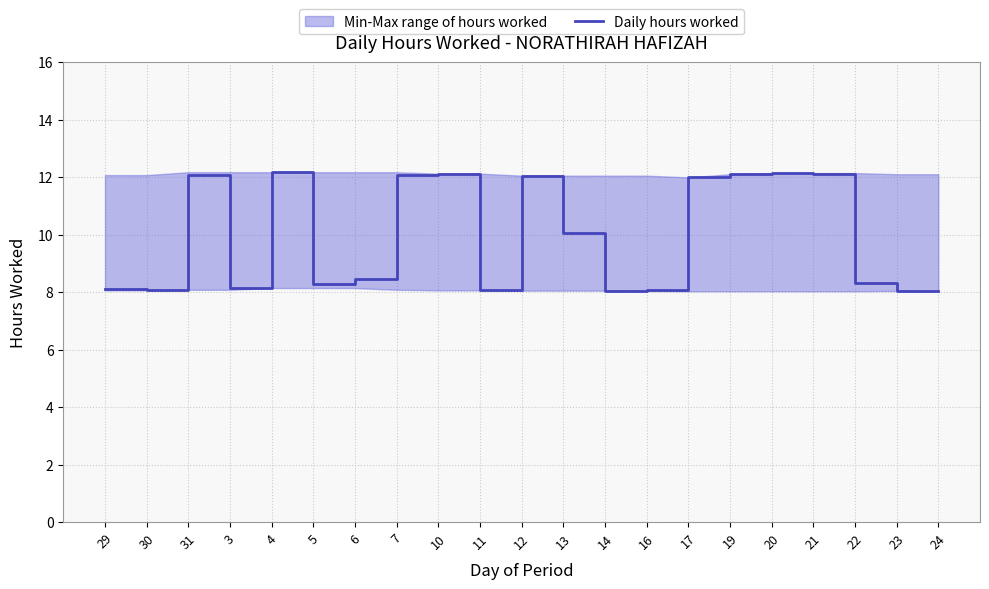

How many lines are shown in the chart?

1